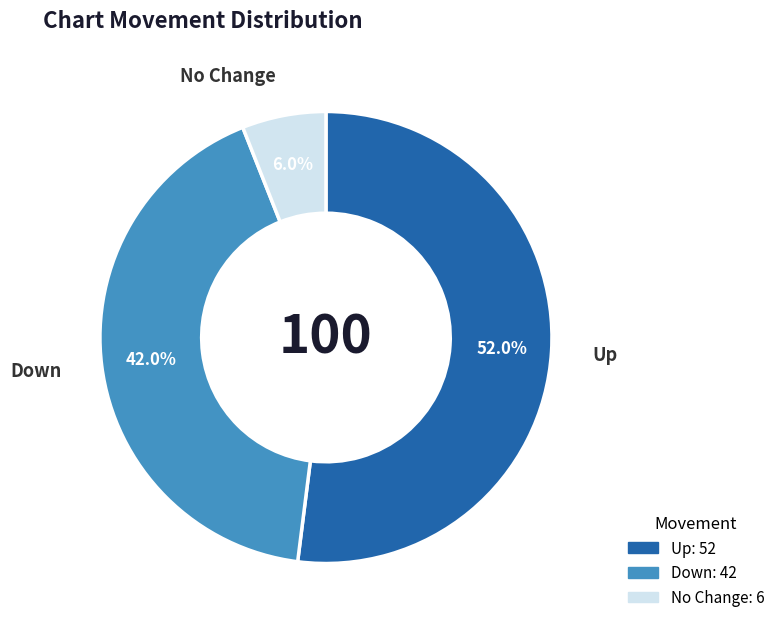

Is there any slice that represents more than half of the pie?

Yes